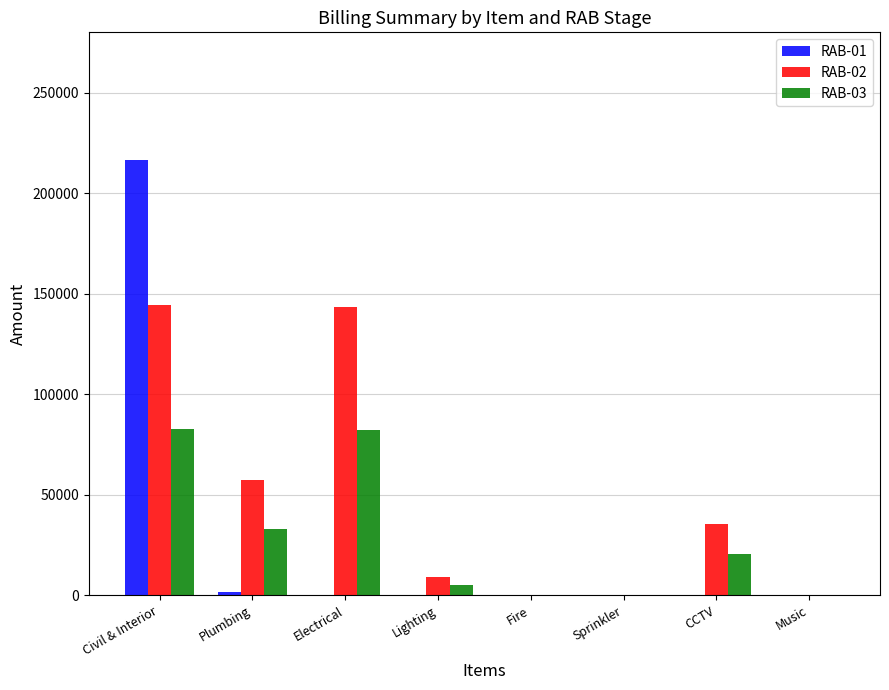

How many data points does each series have?

8